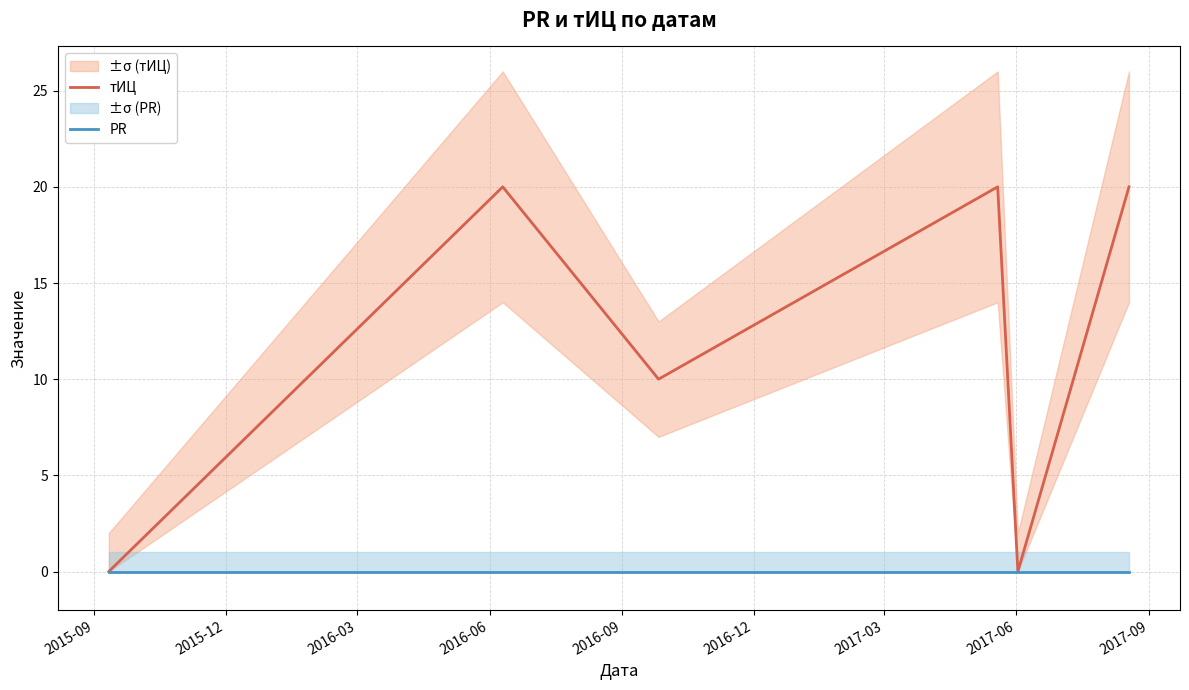

Does the chart have visible grid lines?

Yes